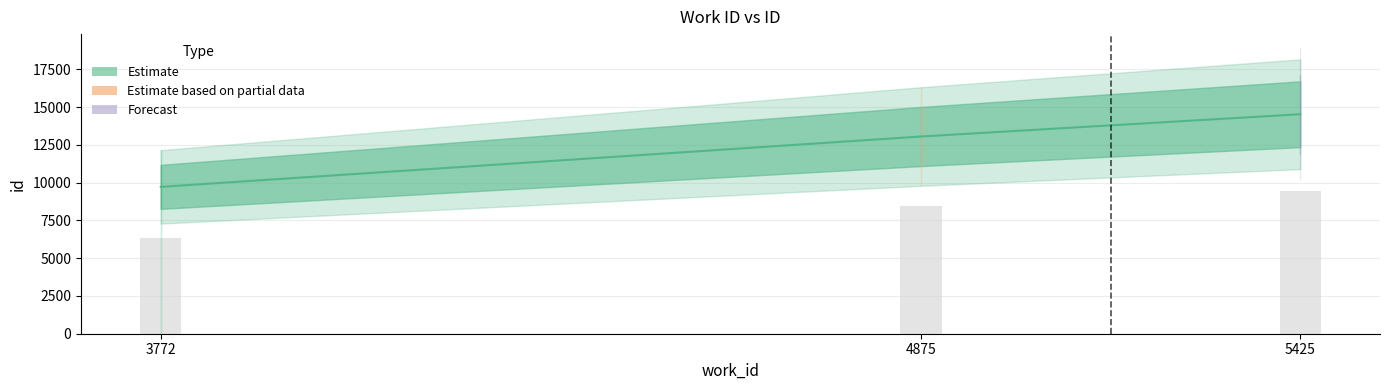

List the labels in order of value, smallest first.

3772, 4875, 5425